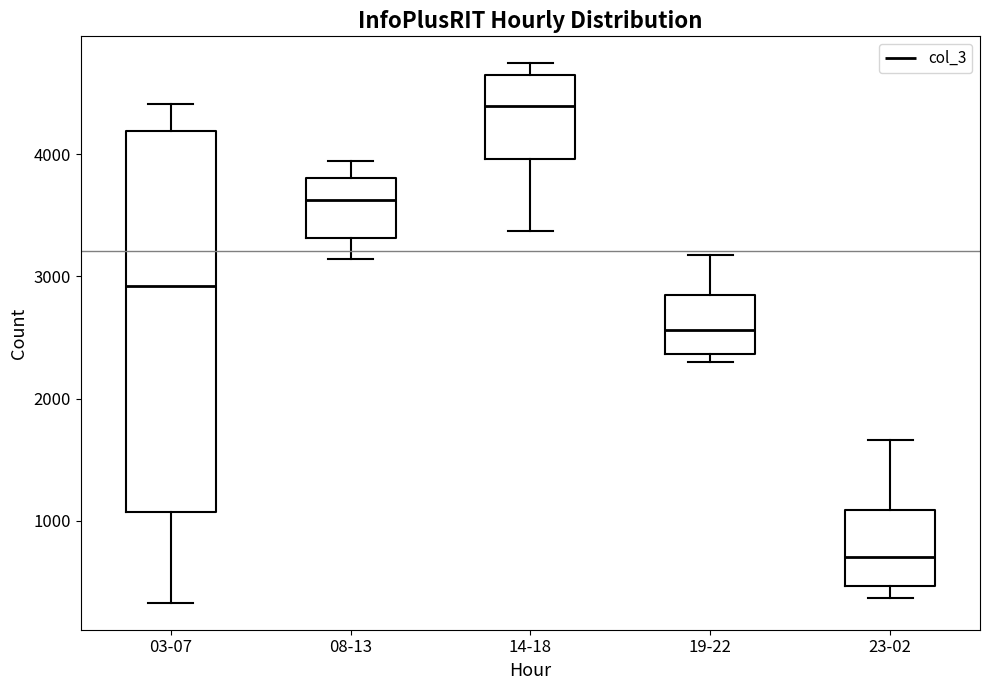

Reading left to right, transcribe this box plot: for each box, give where its median line is, the range the box spans, and where its two whiskers end, as read against the y-axis. The values are not printed on the chart, so give them approximately, as read against the axis.

03-07: median 2900, box 1100 to 4200, whiskers 300 to 4400
08-13: median 3600, box 3300 to 3800, whiskers 3100 to 3900
14-18: median 4400, box 4000 to 4600, whiskers 3400 to 4700
19-22: median 2600, box 2400 to 2800, whiskers 2300 to 3200
23-02: median 700, box 500 to 1100, whiskers 400 to 1700